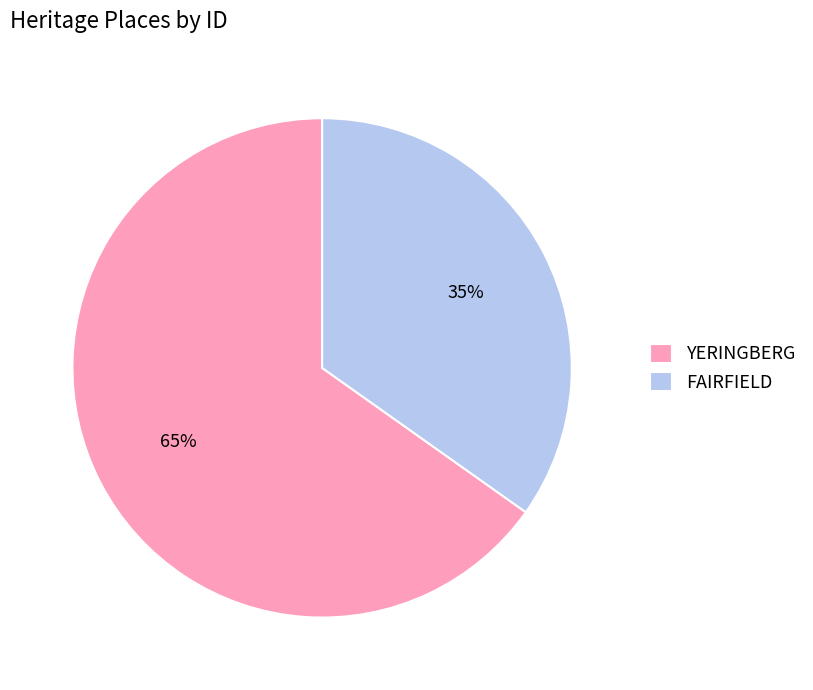

What is the ratio of the value at FAIRFIELD to the value at YERINGBERG?

0.5